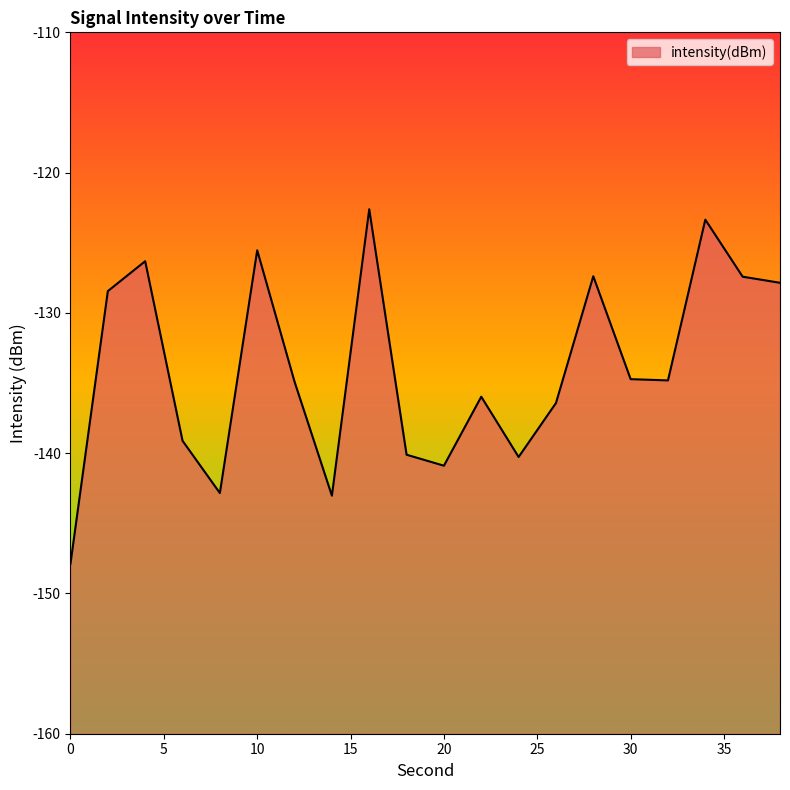

Which has a higher value, 16 or 4?

16